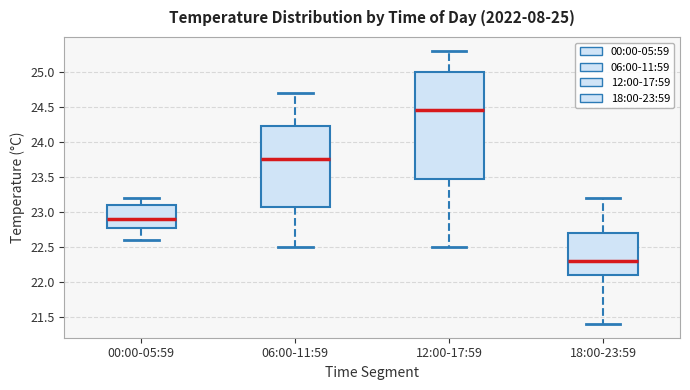

Comparing the boxes themselves (not the whiskers), which one is the tallest?

12:00-17:59